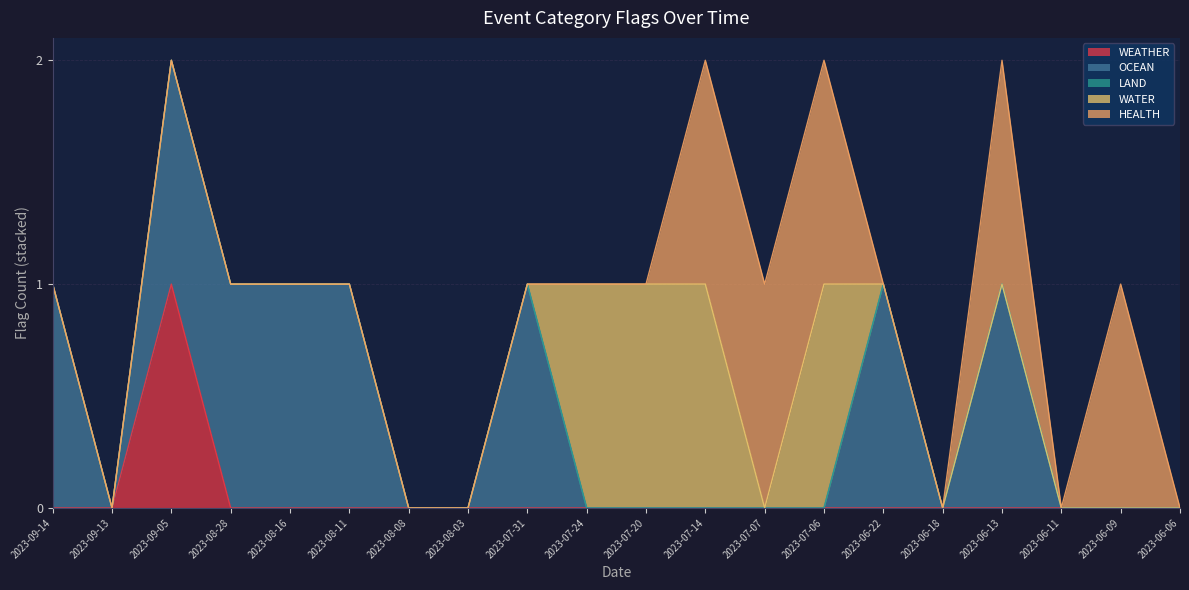

How many values in the OCEAN series exceed 0?

8